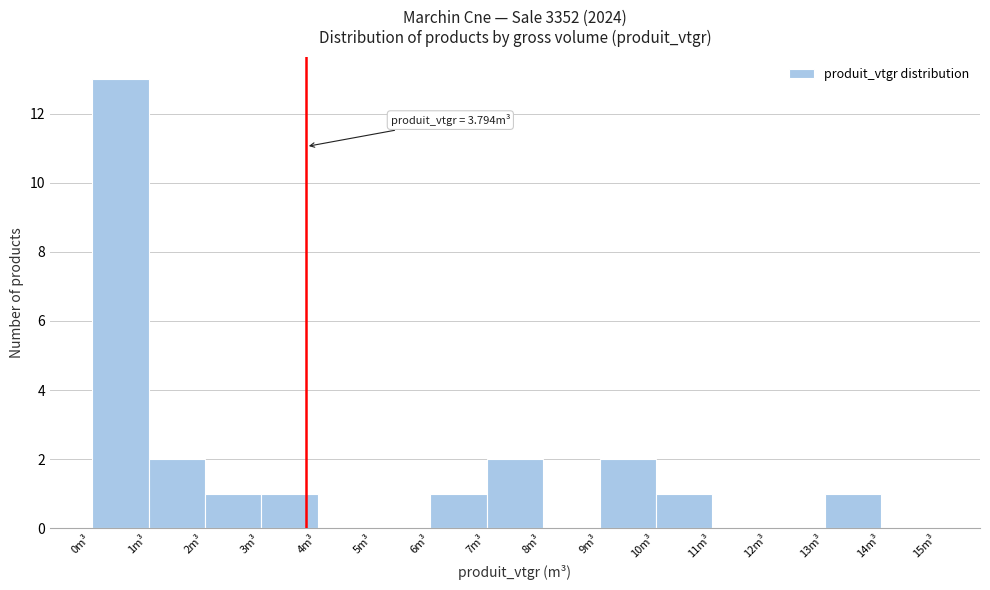

Over which range of the x-axis is the bar tallest?

0 to 1